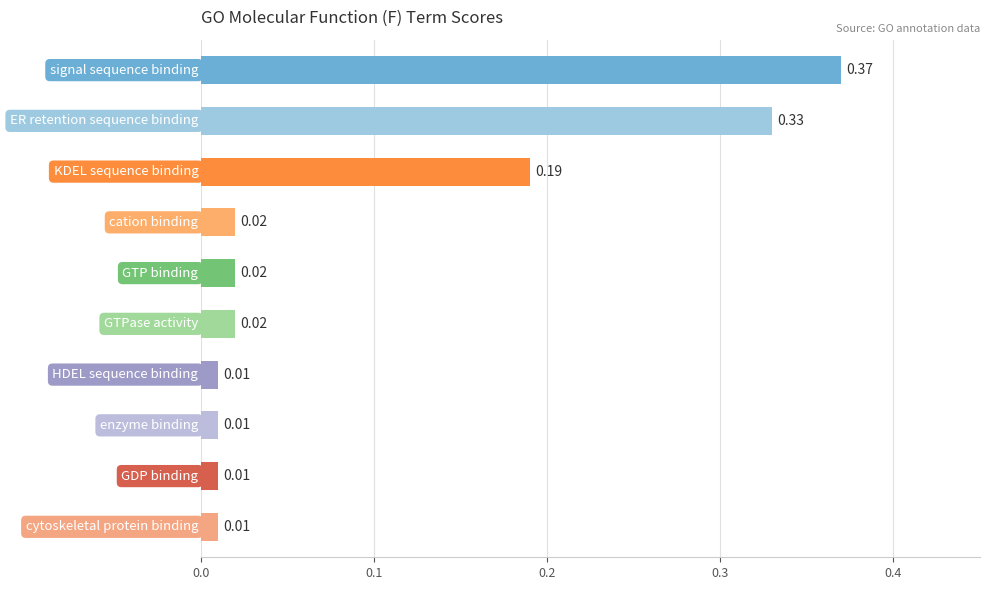

What is the sum of all values?

1.0